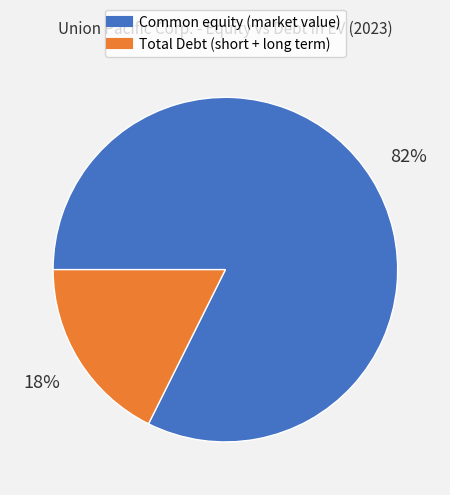

Is there any slice that represents more than half of the pie?

Yes